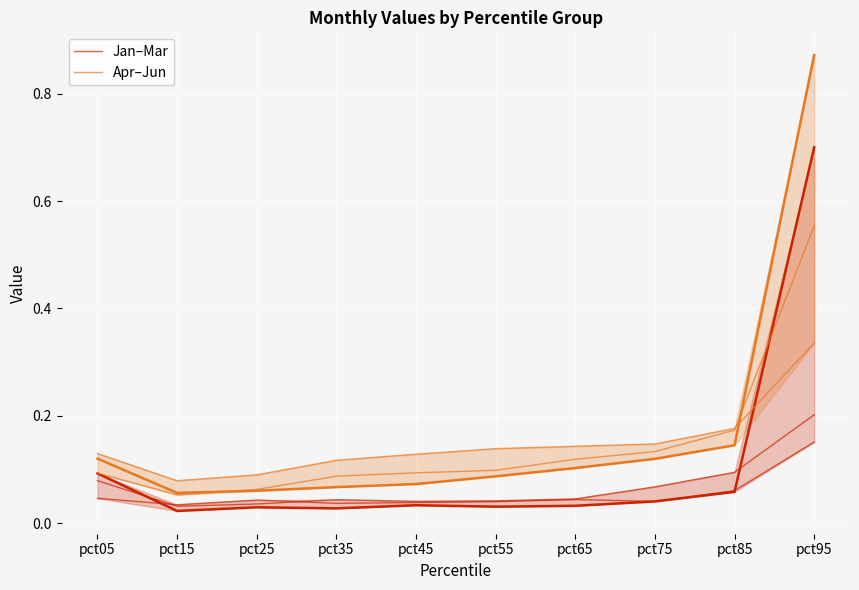

How many interior local valleys does the Jan–Mar series have?

3